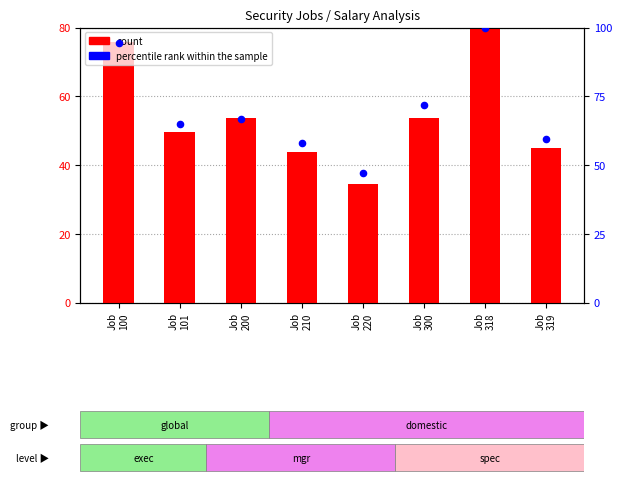

What is the total value across all series at Job
101?

114.5